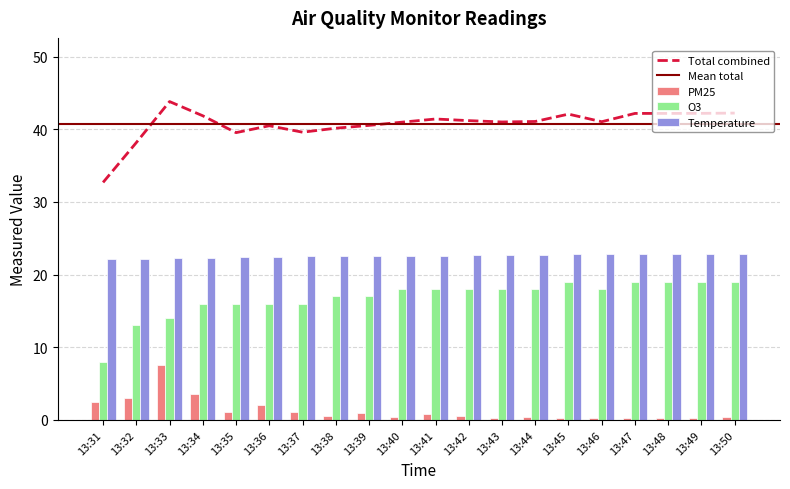

What is the difference between the maximum and minimum values in the PM25 series?

7.3